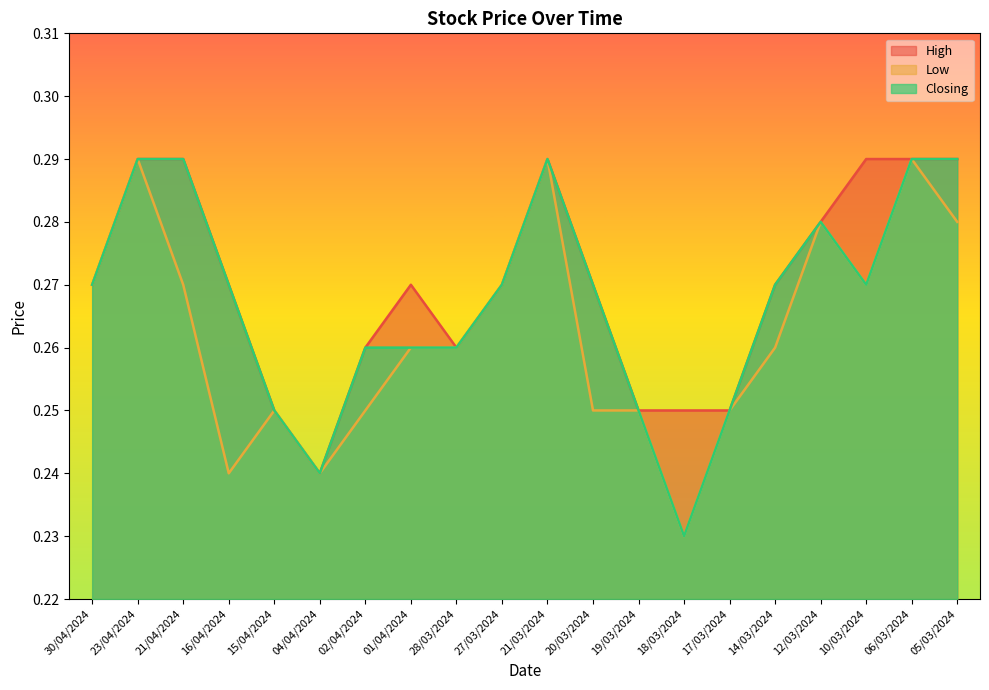

What position from the left is 14/03/2024?

16